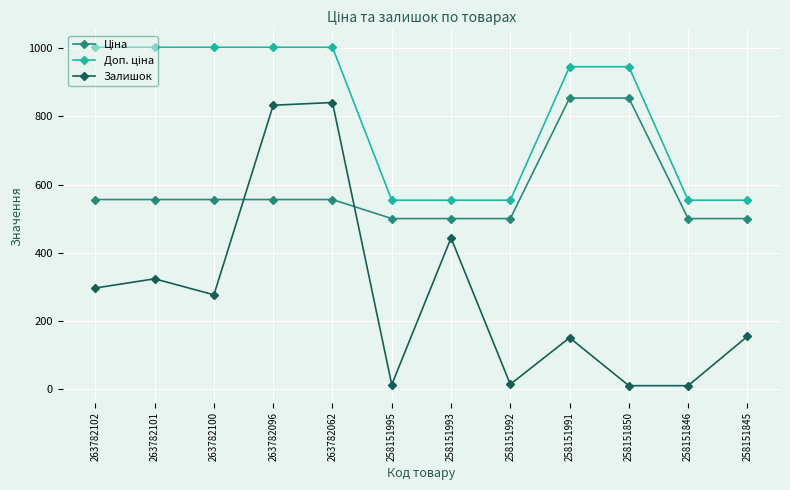

How many lines are shown in the chart?

3